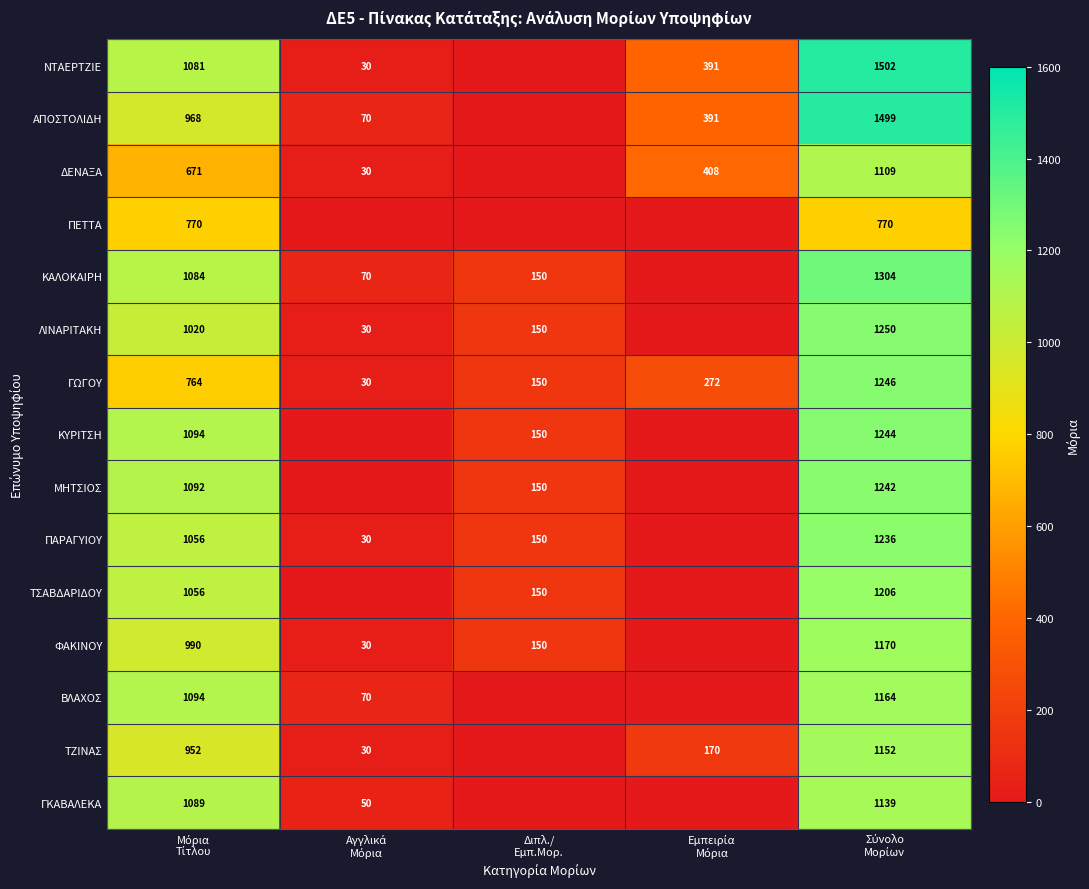

Which series has the largest range (max minus min)?

ΝΤΑΕΡΤΖΙΕ